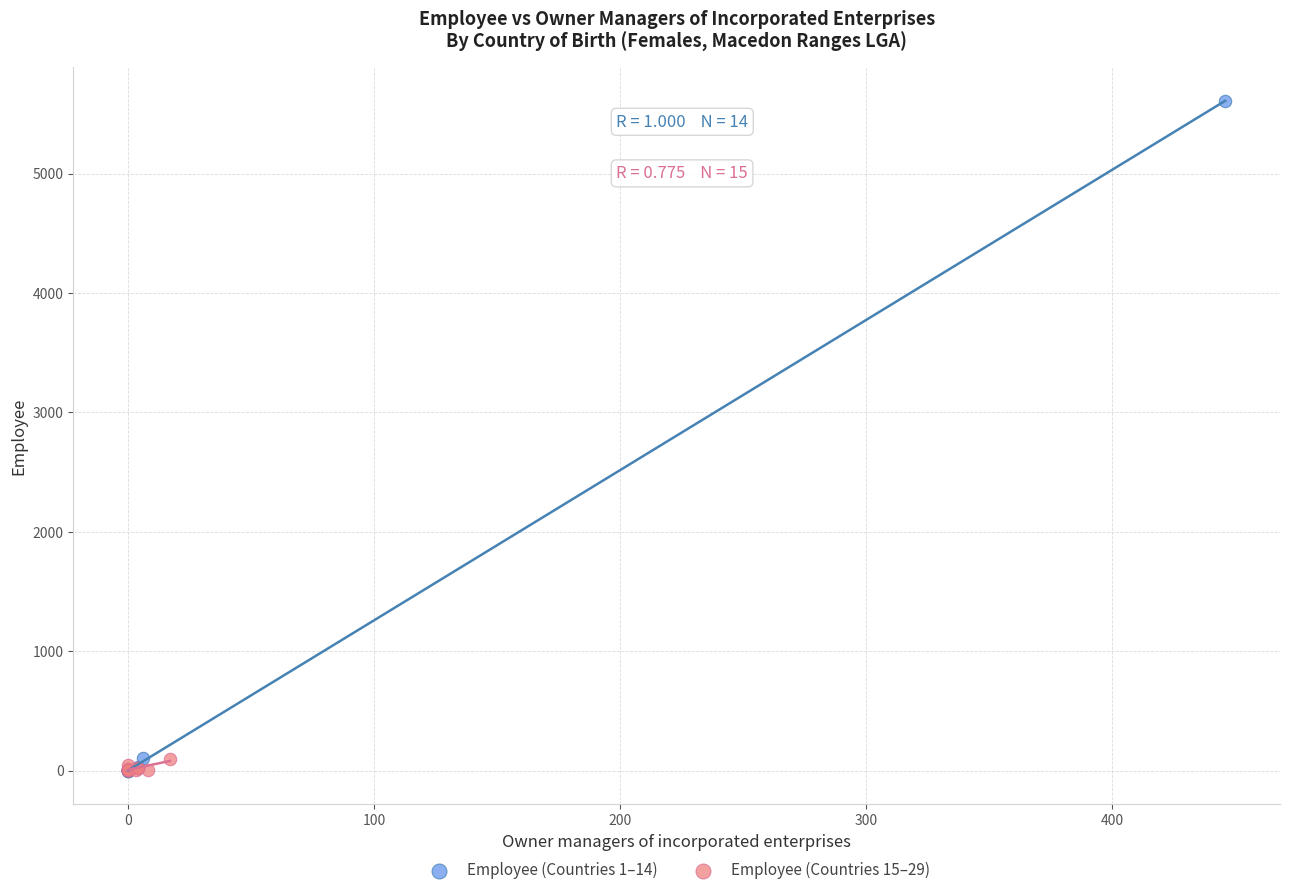

Which series has the widest spread of Y values?

Employee (Countries 1–14)